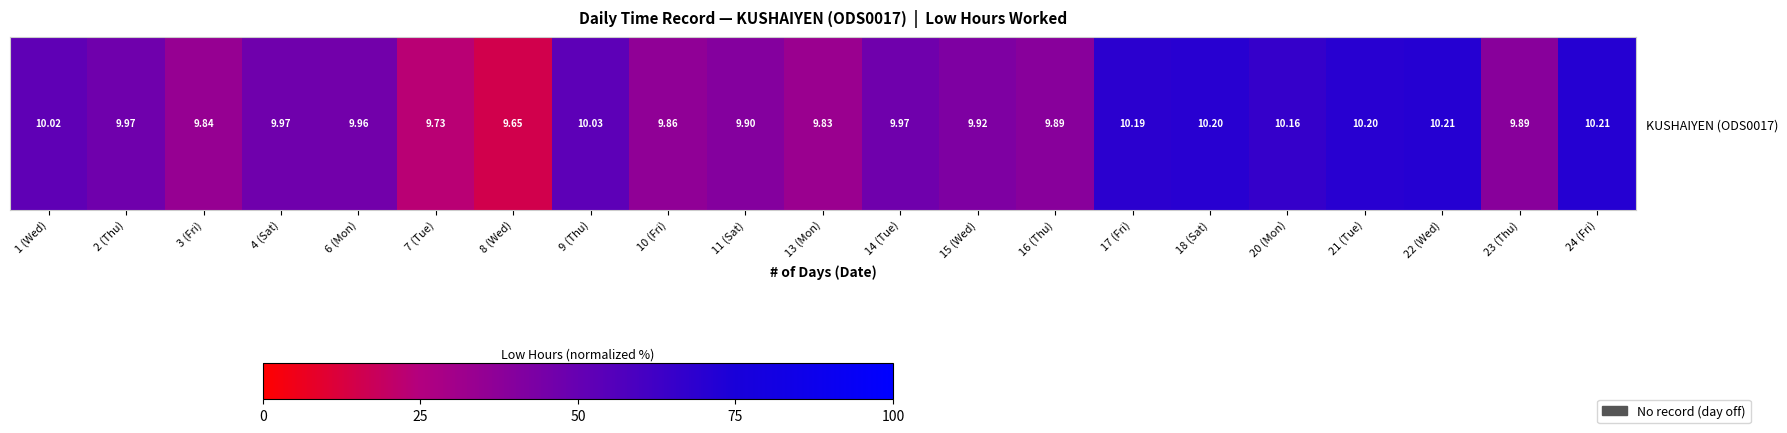

What is the difference between the values at 22 (Wed) and 4 (Sat)?

24.0